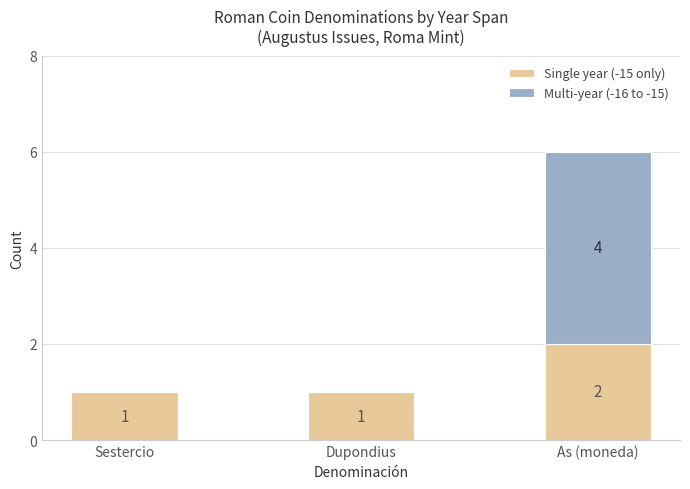

What is the sum of the Single year (-15 only) values at As (moneda) and Dupondius?

3